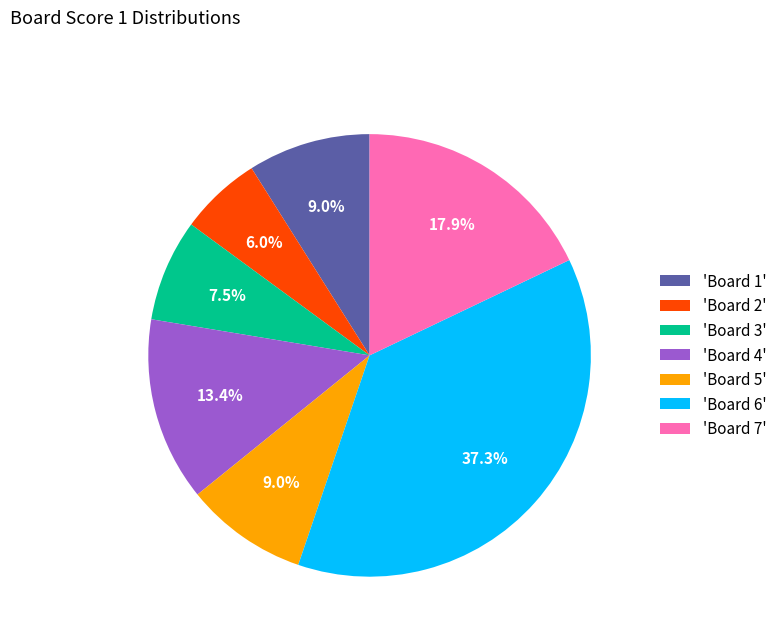

What percentage is NOT represented by 'Board 4'?

86.6%